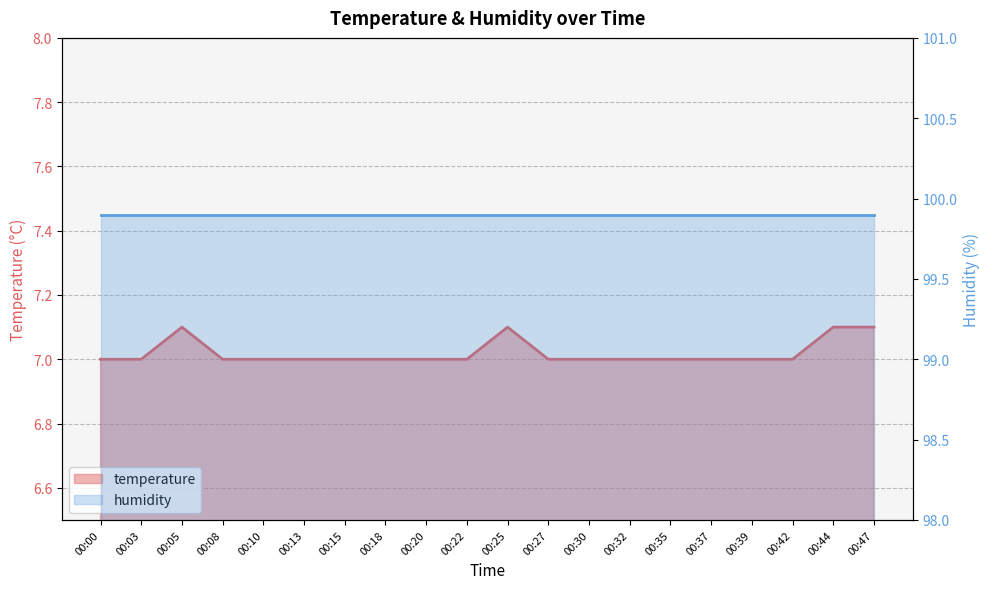

Rank the categories by value from lowest to highest.

00:00, 00:03, 00:08, 00:10, 00:13, 00:15, 00:18, 00:20, 00:22, 00:27, 00:30, 00:32, 00:35, 00:37, 00:39, 00:42, 00:05, 00:25, 00:44, 00:47